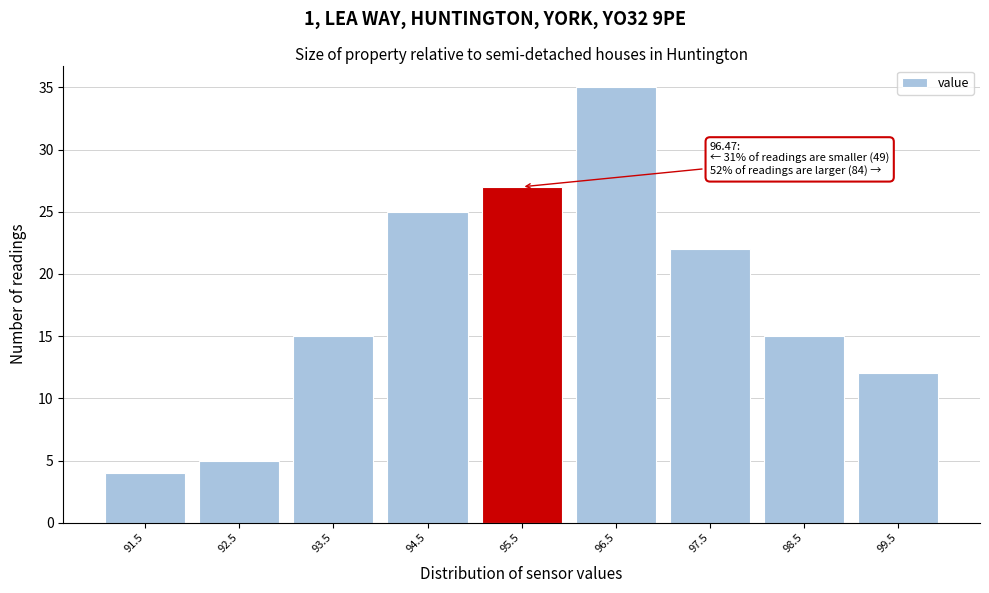

Reading left to right, extract all data points from this chart.

91.5=4	92.5=5	93.5=15	94.5=25	95.5=27	96.5=35	97.5=22	98.5=15	99.5=12